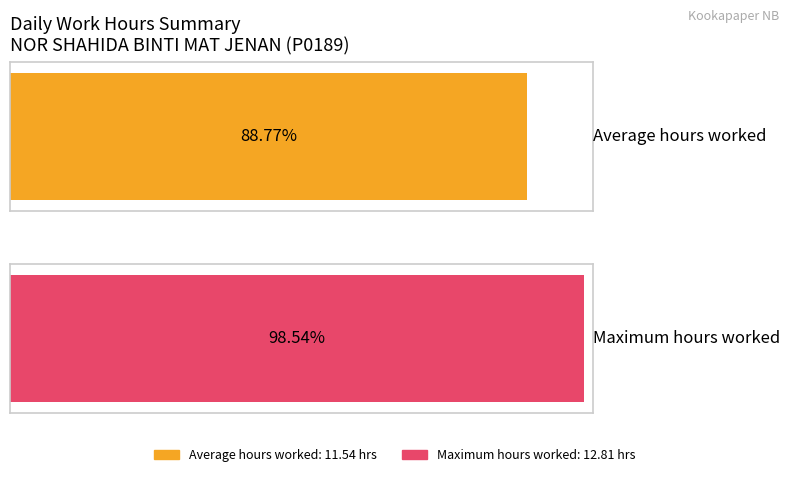

What is the average value?

11.5